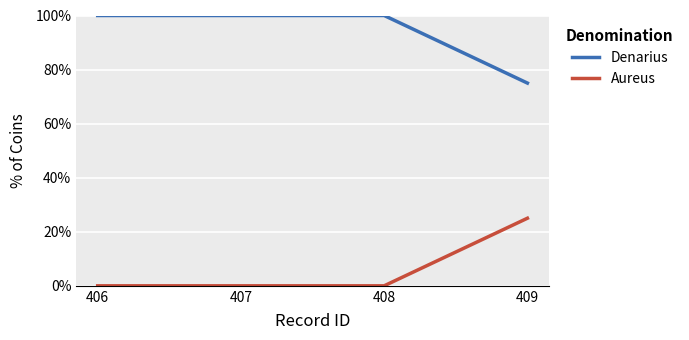

What is the value of the Denarius point at the 2nd from the left?

1.0